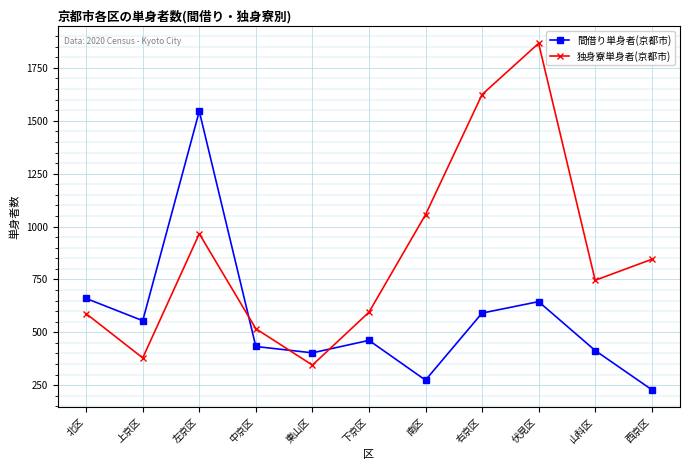

What is the label of the 10th point from the left?

山科区